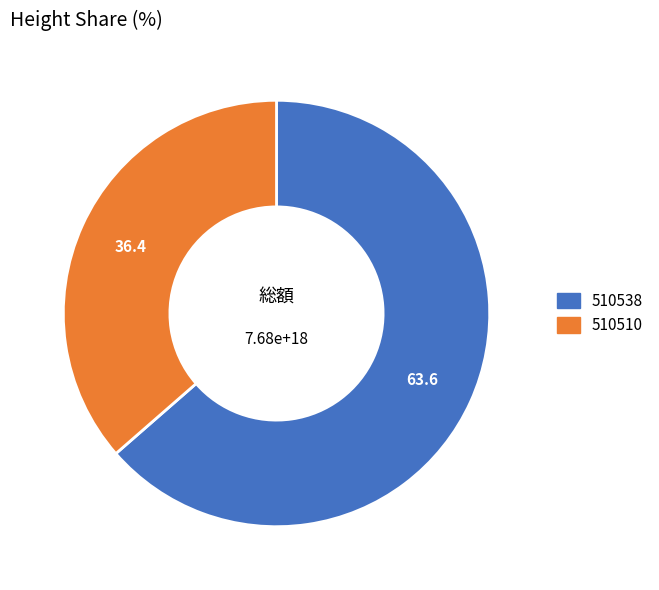

The 510510 slice represents 43% of the pie. True or false?

False